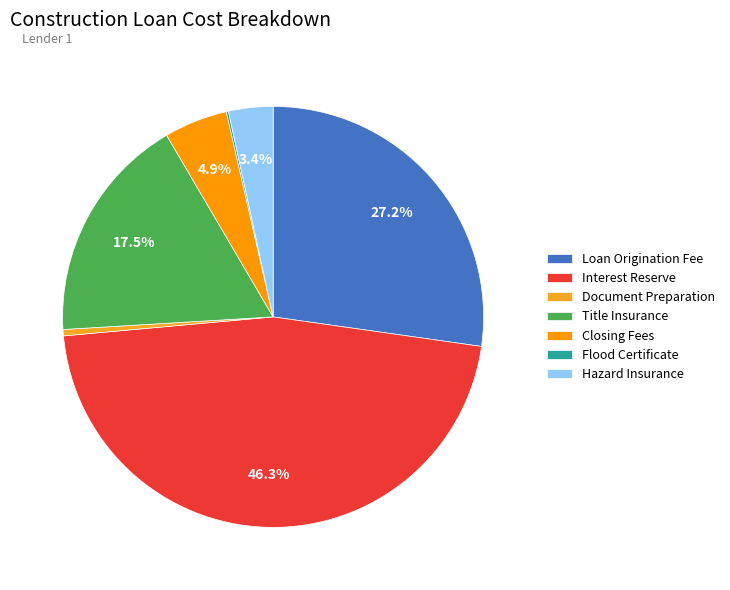

To the nearest percent, what portion does Title Insurance represent?

18%